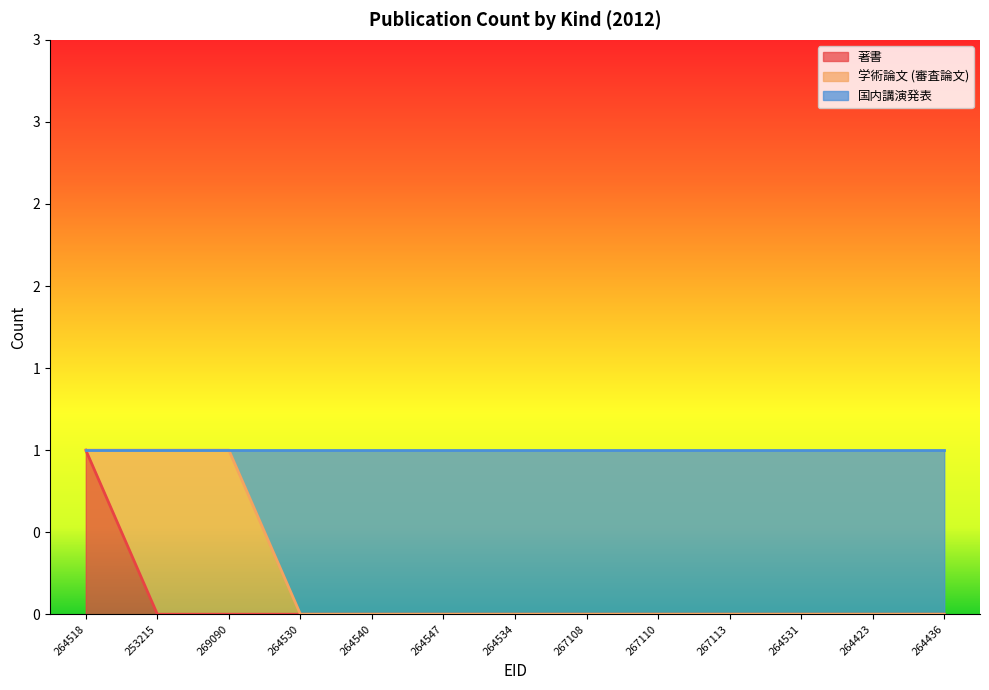

Does the chart display data point markers on the line(s)?

No